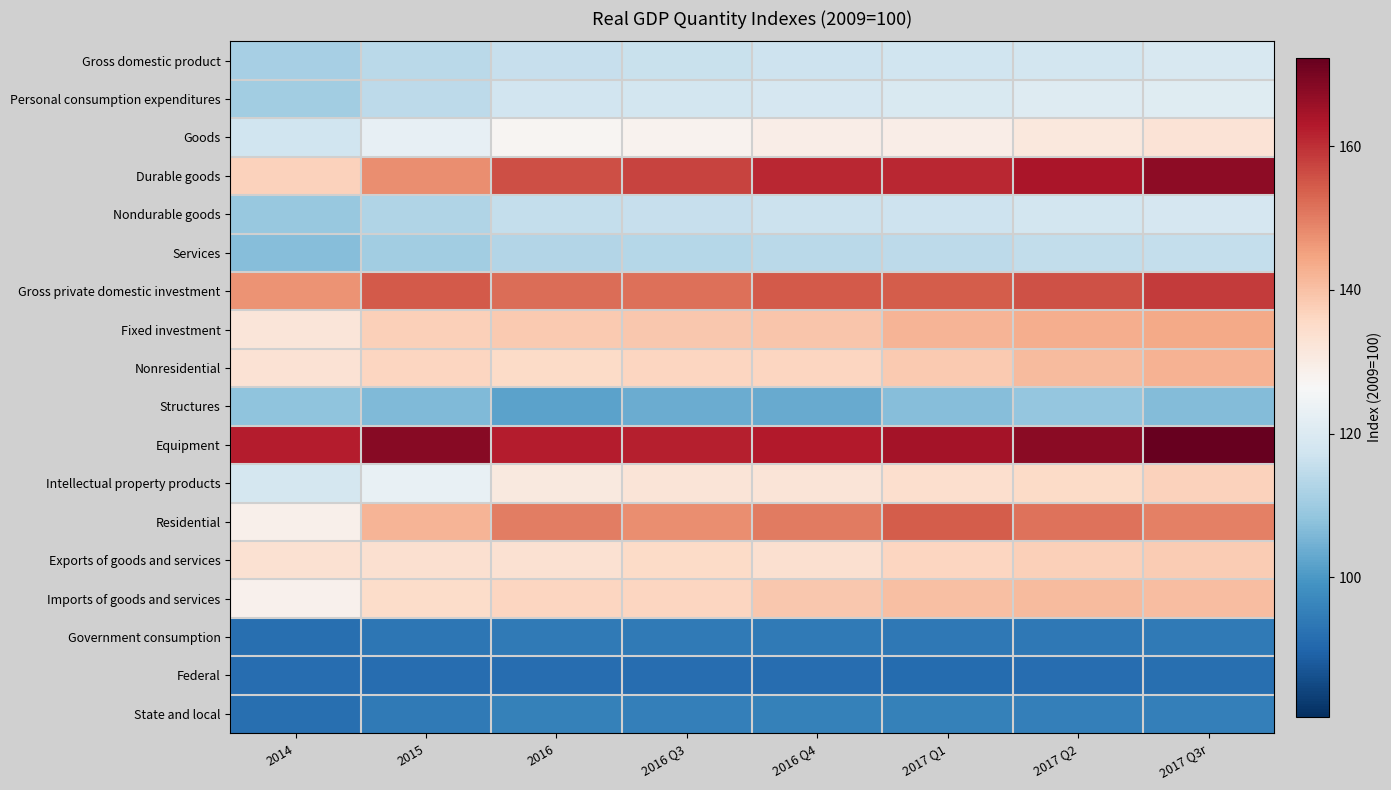

At 2016 Q4, list the series in order from smallest to largest.

Federal, Government consumption, State and local, Structures, Services, Nondurable goods, Gross domestic product, Personal consumption expenditures, Goods, Intellectual property products, Exports of goods and services, Nonresidential, Imports of goods and services, Fixed investment, Residential, Gross private domestic investment, Durable goods, Equipment